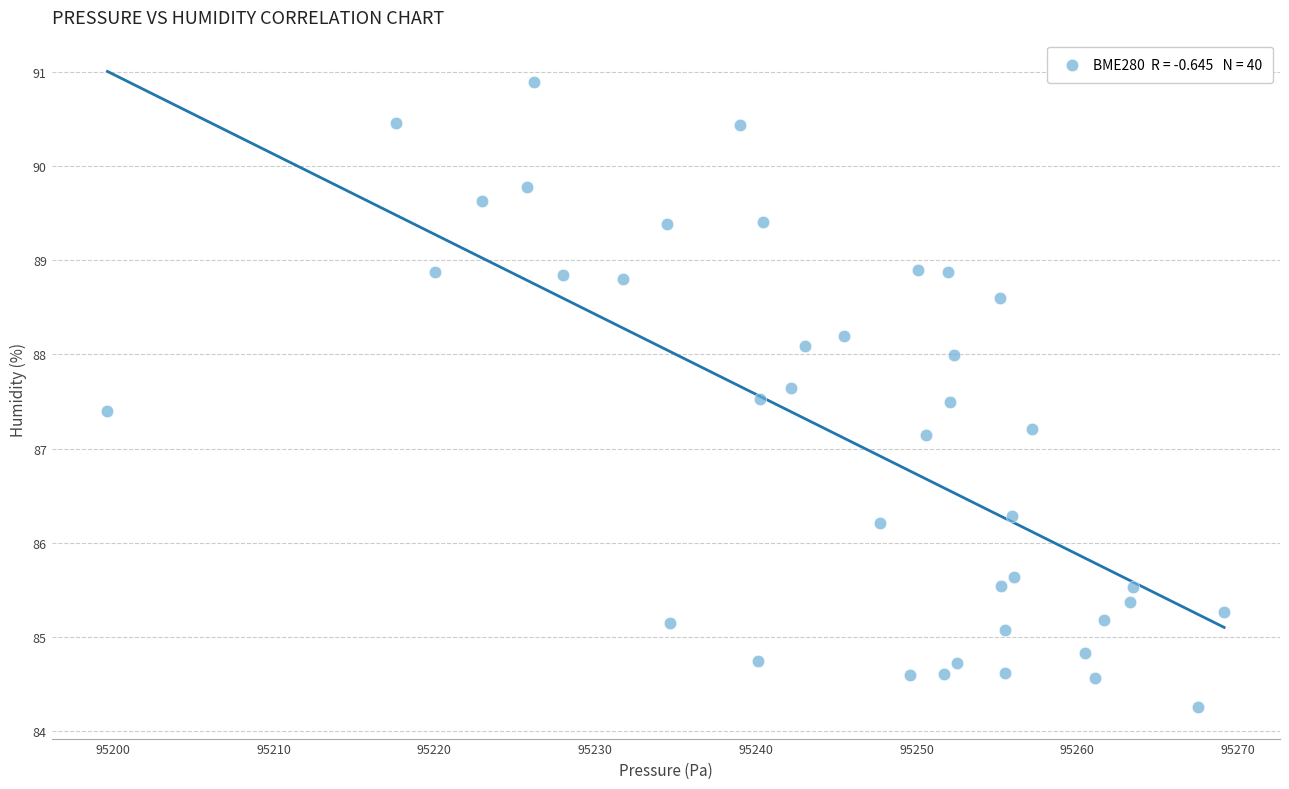

What is the range of Y values (max minus min)?

6.6